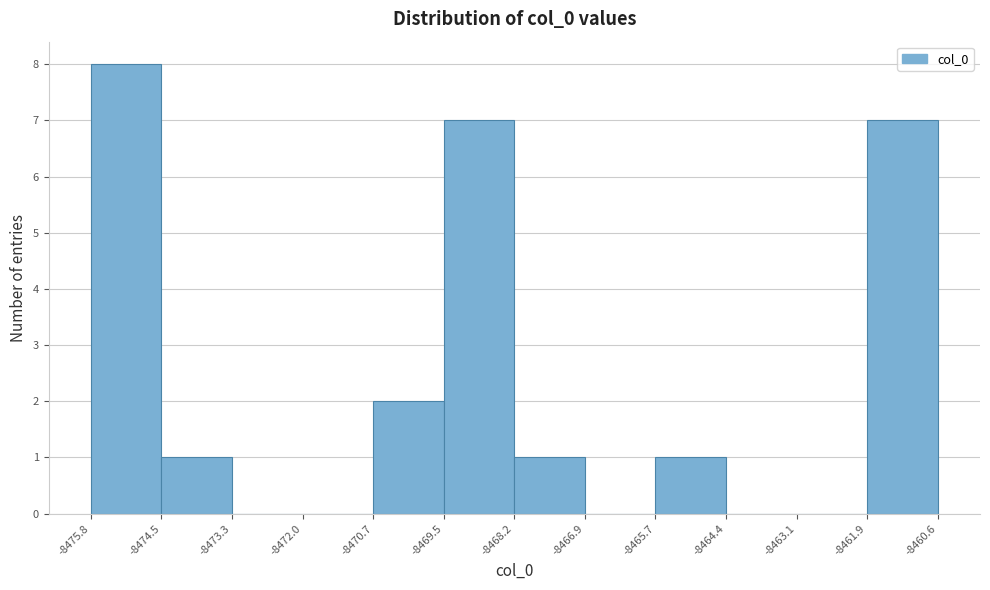

Which range on the x-axis has the tallest bar?

-8475.8 to -8474.5